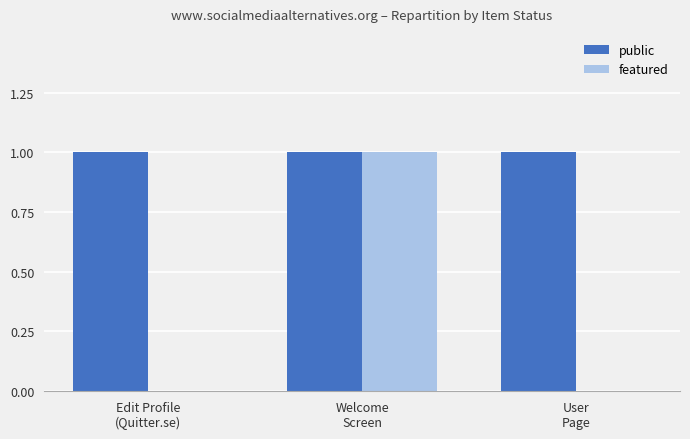

Which series has the largest total across all categories?

public